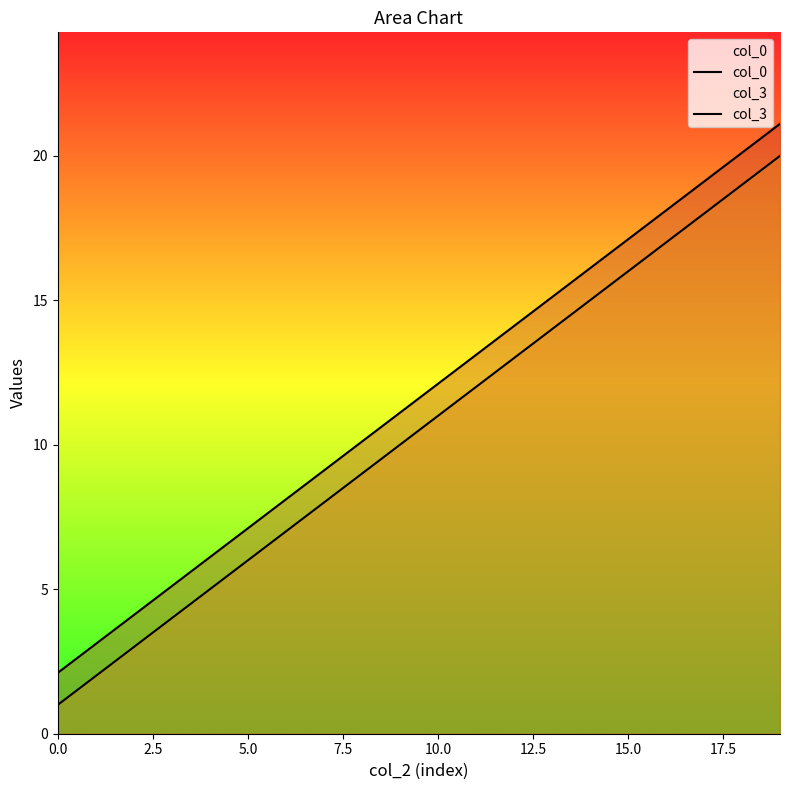

The value of col_0 at 18 is 34.3. True or false?

False